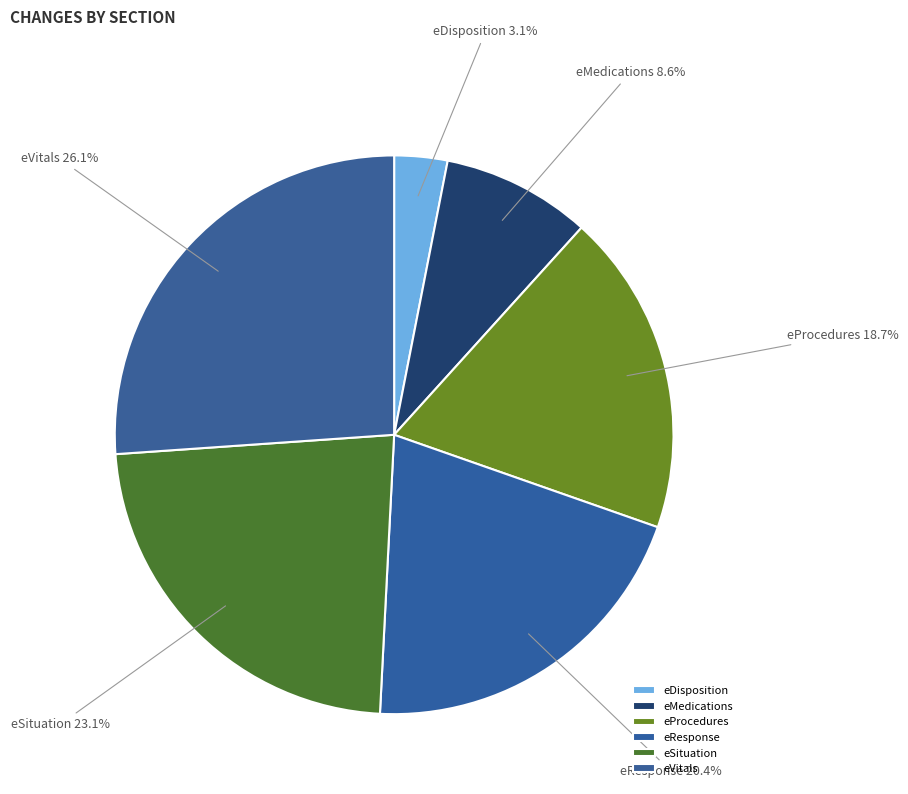

Which has a higher value, eVitals or eProcedures?

eVitals